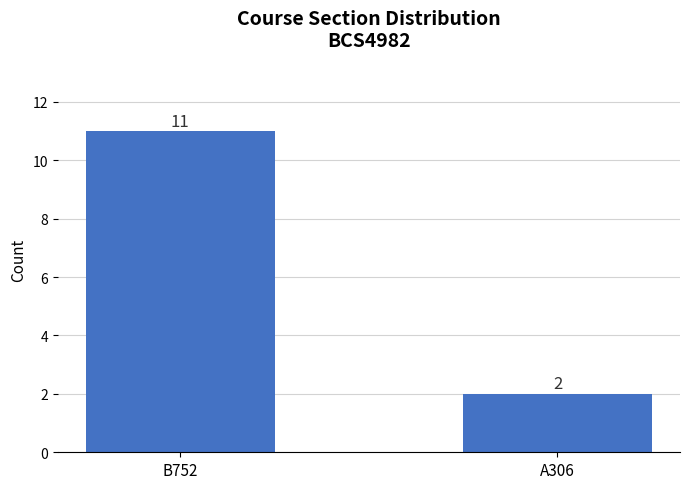

List the labels in order of value, smallest first.

A306, B752